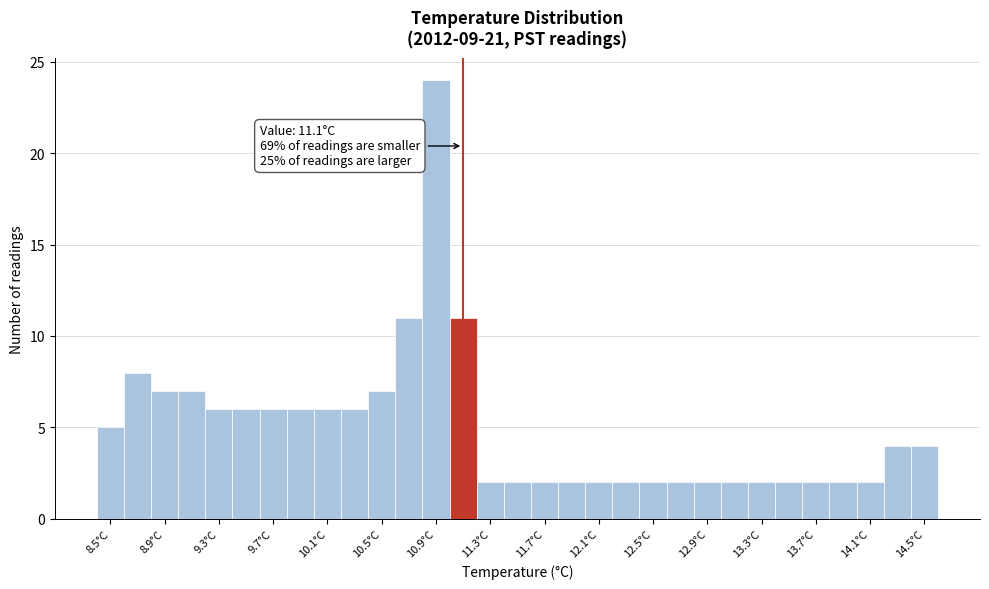

Which range on the x-axis has the tallest bar?

10.8 to 11.0